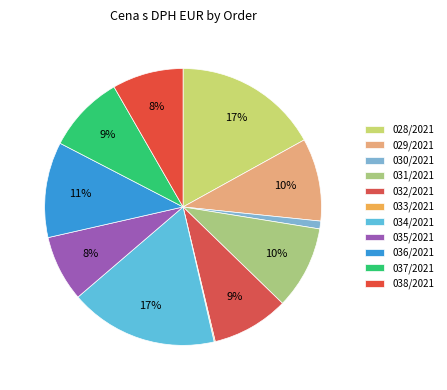

What is the change in value from 028/2021 to 035/2021?

-2508.8